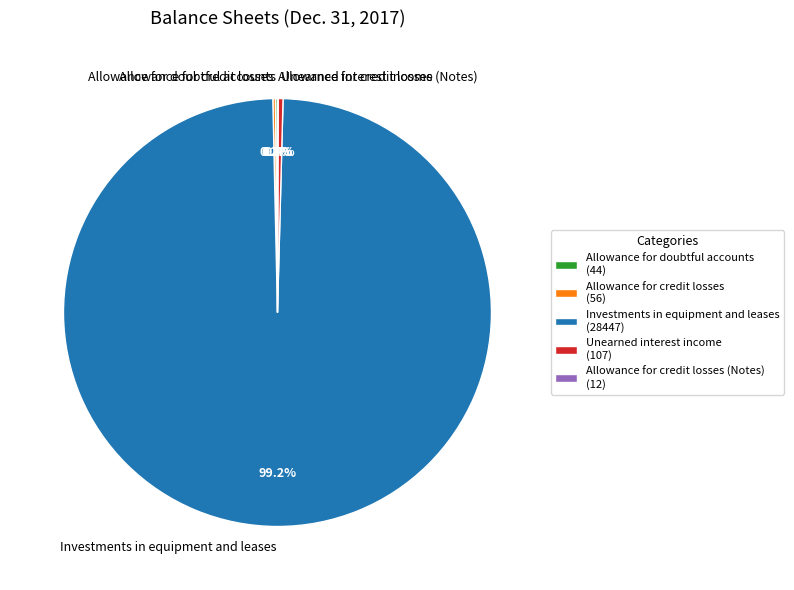

Does any single category account for the majority?

Yes